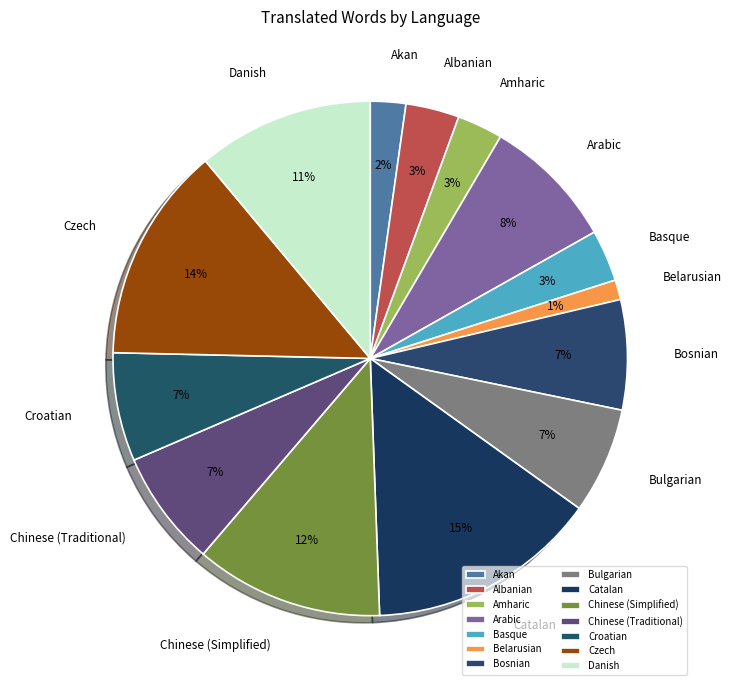

To the nearest percent, what is the difference between the Catalan and Bulgarian slice percentages?

8%